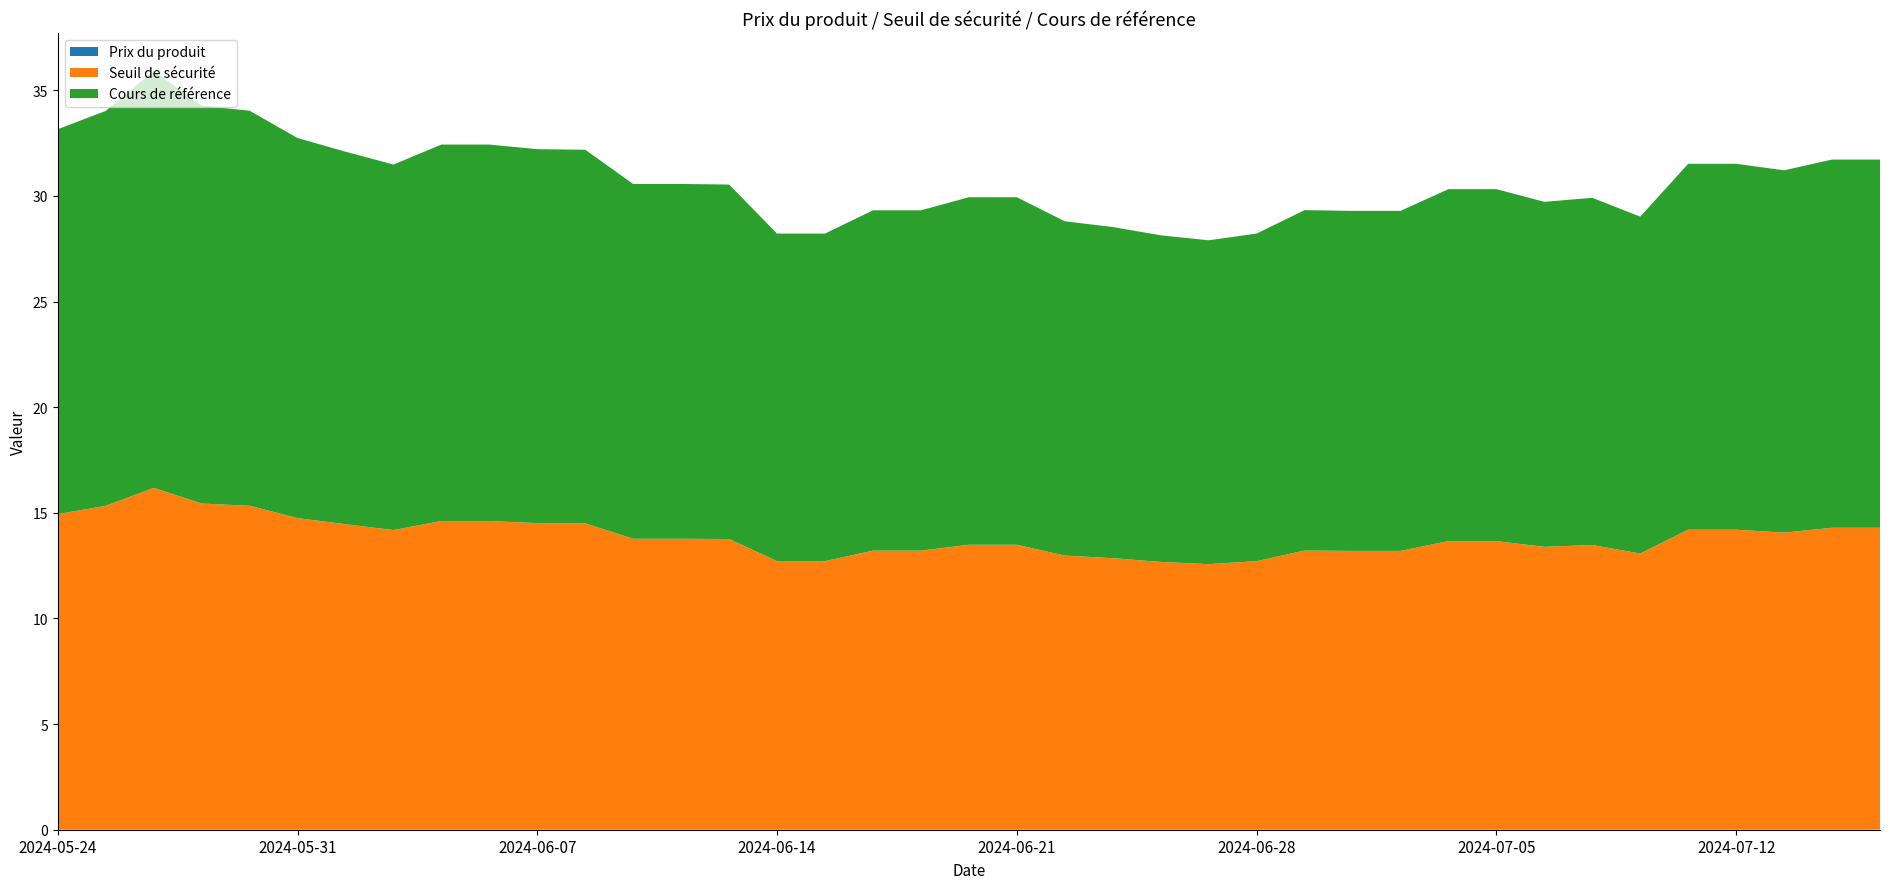

Reading right to left, what are all the values shown in this chart?

Prix du produit: 2024-05-24=0.0	2024-05-27=0.0	2024-05-28=0.0	2024-05-29=0.0	2024-05-30=0.0	2024-05-31=0.0	2024-06-03=0.0	2024-06-04=0.0	2024-06-05=0.0	2024-06-06=0.0	2024-06-07=0.0	2024-06-10=0.0	2024-06-11=0.0	2024-06-12=0.0	2024-06-13=0.0	2024-06-14=0.0	2024-06-17=0.0	2024-06-18=0.0	2024-06-19=0.0	2024-06-20=0.0	2024-06-21=0.0	2024-06-24=0.0	2024-06-25=0.0	2024-06-26=0.0	2024-06-27=0.0	2024-06-28=0.0	2024-07-01=0.0	2024-07-02=0.0	2024-07-03=0.0	2024-07-04=0.0	2024-07-05=0.0	2024-07-08=0.0	2024-07-09=0.0	2024-07-10=0.0	2024-07-11=0.0	2024-07-12=0.0	2024-07-15=0.0	2024-07-16=0.0	2024-07-17=0.0
Seuil de sécurité: 2024-05-24=14.9	2024-05-27=15.3	2024-05-28=16.2	2024-05-29=15.4	2024-05-30=15.3	2024-05-31=14.8	2024-06-03=14.5	2024-06-04=14.2	2024-06-05=14.6	2024-06-06=14.6	2024-06-07=14.5	2024-06-10=14.5	2024-06-11=13.8	2024-06-12=13.8	2024-06-13=13.8	2024-06-14=12.7	2024-06-17=12.7	2024-06-18=13.2	2024-06-19=13.2	2024-06-20=13.5	2024-06-21=13.5	2024-06-24=13.0	2024-06-25=12.9	2024-06-26=12.7	2024-06-27=12.6	2024-06-28=12.7	2024-07-01=13.2	2024-07-02=13.2	2024-07-03=13.2	2024-07-04=13.7	2024-07-05=13.7	2024-07-08=13.4	2024-07-09=13.5	2024-07-10=13.1	2024-07-11=14.2	2024-07-12=14.2	2024-07-15=14.1	2024-07-16=14.3	2024-07-17=14.3
Cours de référence: 2024-05-24=18.2	2024-05-27=18.7	2024-05-28=19.7	2024-05-29=18.8	2024-05-30=18.7	2024-05-31=18.0	2024-06-03=17.6	2024-06-04=17.3	2024-06-05=17.8	2024-06-06=17.8	2024-06-07=17.7	2024-06-10=17.7	2024-06-11=16.8	2024-06-12=16.8	2024-06-13=16.8	2024-06-14=15.5	2024-06-17=15.5	2024-06-18=16.1	2024-06-19=16.1	2024-06-20=16.4	2024-06-21=16.4	2024-06-24=15.8	2024-06-25=15.7	2024-06-26=15.5	2024-06-27=15.3	2024-06-28=15.5	2024-07-01=16.1	2024-07-02=16.1	2024-07-03=16.1	2024-07-04=16.7	2024-07-05=16.7	2024-07-08=16.3	2024-07-09=16.4	2024-07-10=15.9	2024-07-11=17.3	2024-07-12=17.3	2024-07-15=17.1	2024-07-16=17.4	2024-07-17=17.4